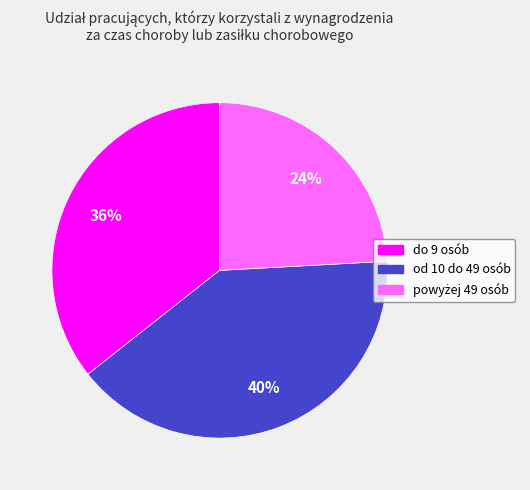

Does any single category account for the majority?

No